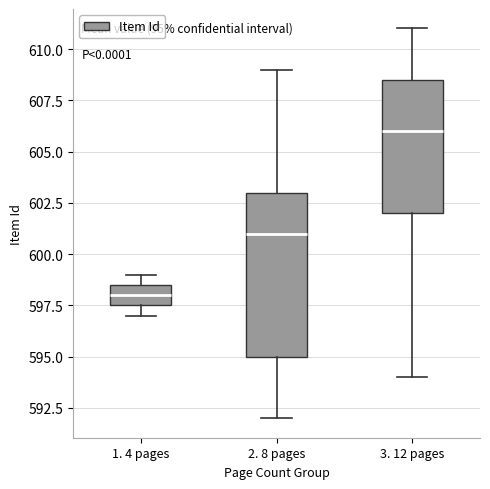

Reading left to right, read every box against the y-axis: the position of its median line, the range the box covers, and the ends of its whiskers. The values are not printed on the chart, so give them approximately, as read against the axis.

1. 4 pages: median 598.0, box 597.5 to 598.5, whiskers 597.0 to 599.0
2. 8 pages: median 601.0, box 595.0 to 603.0, whiskers 592.0 to 609.0
3. 12 pages: median 606.0, box 602.0 to 608.5, whiskers 594.0 to 611.0